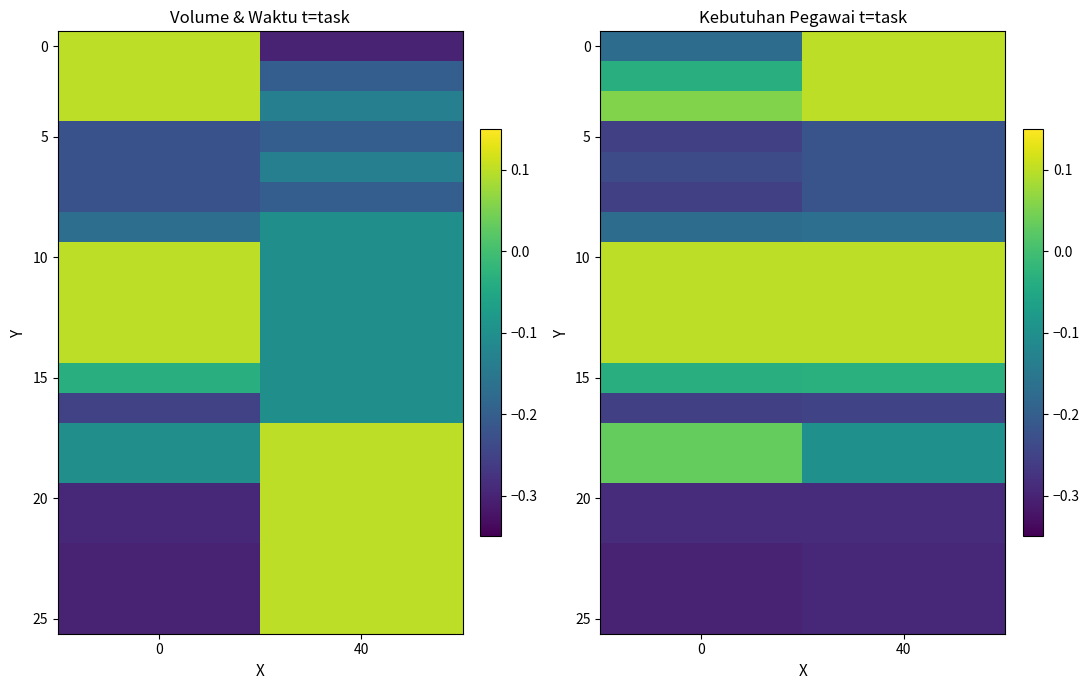

What is the highest value of the 25 series?

-0.3